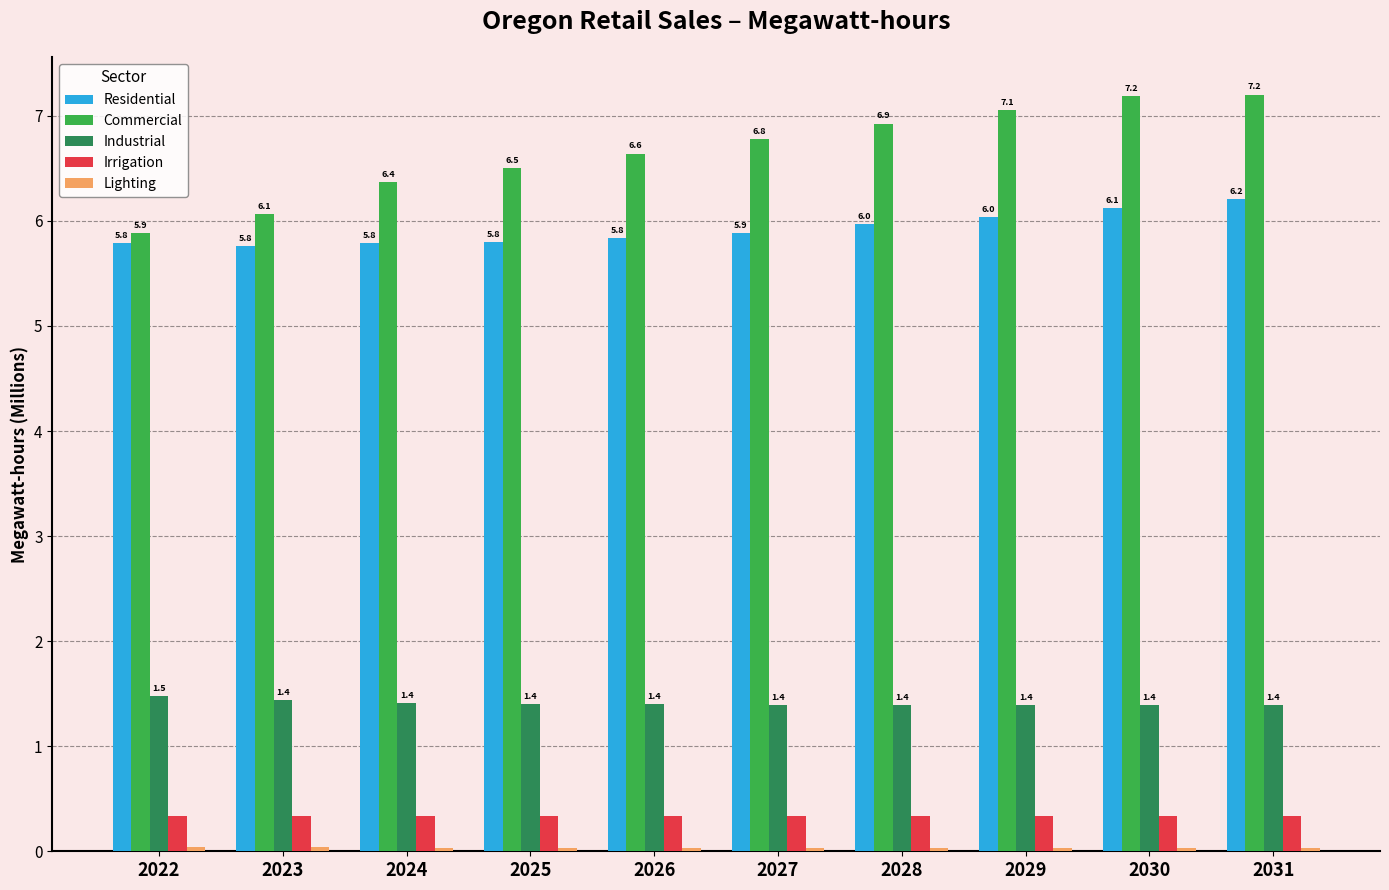

Which series has the widest spread of values?

Commercial